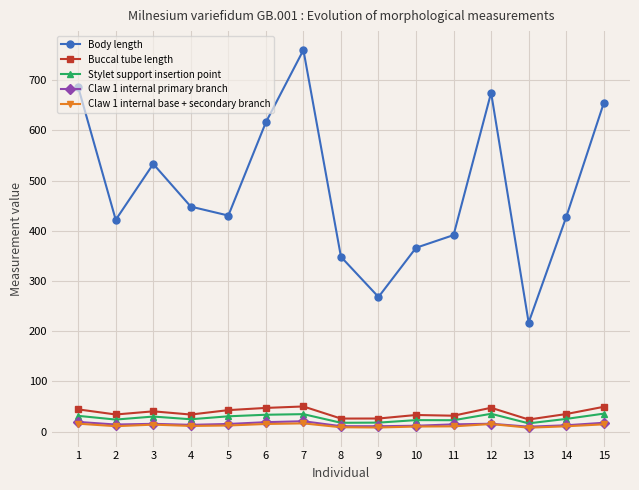

True or false: Claw 1 internal primary branch and Body length cross at least once.

False